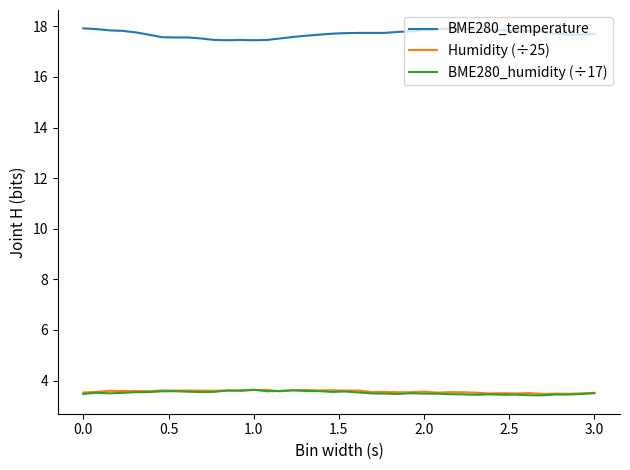

Which series has the largest range (max minus min)?

BME280_temperature